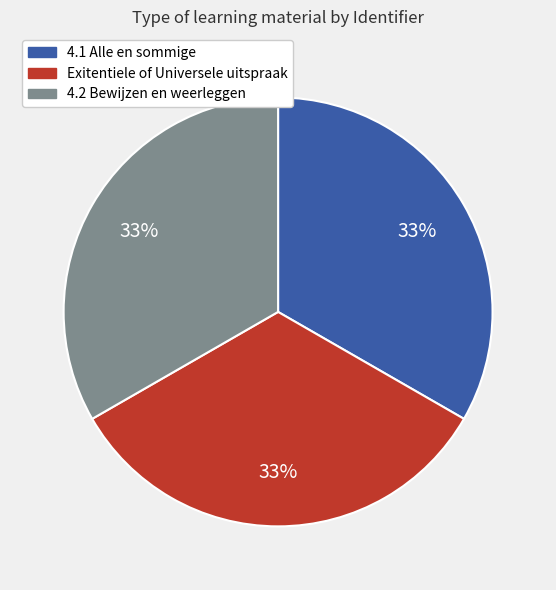

Approximately how many times larger is the value at 4.2 Bewijzen en weerleggen compared to Exitentiele of Universele uitspraak?

1.0